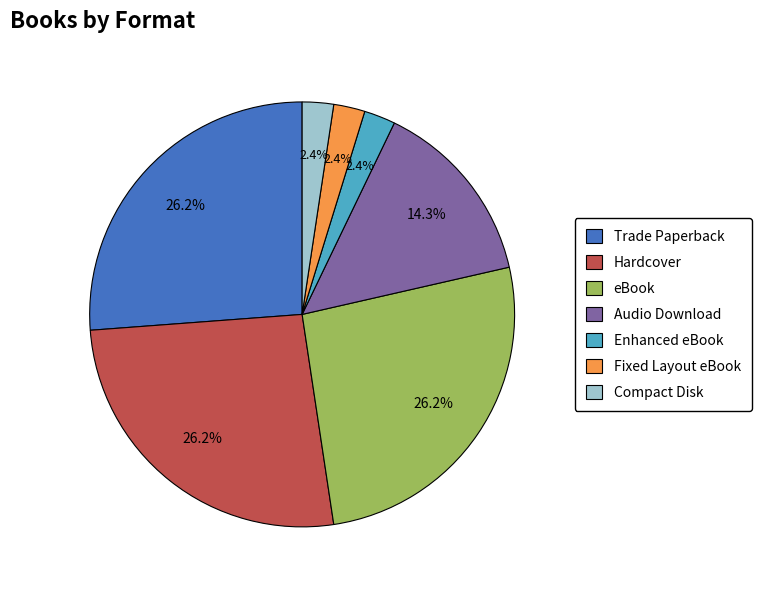

The Hardcover slice represents 17% of the pie. True or false?

False